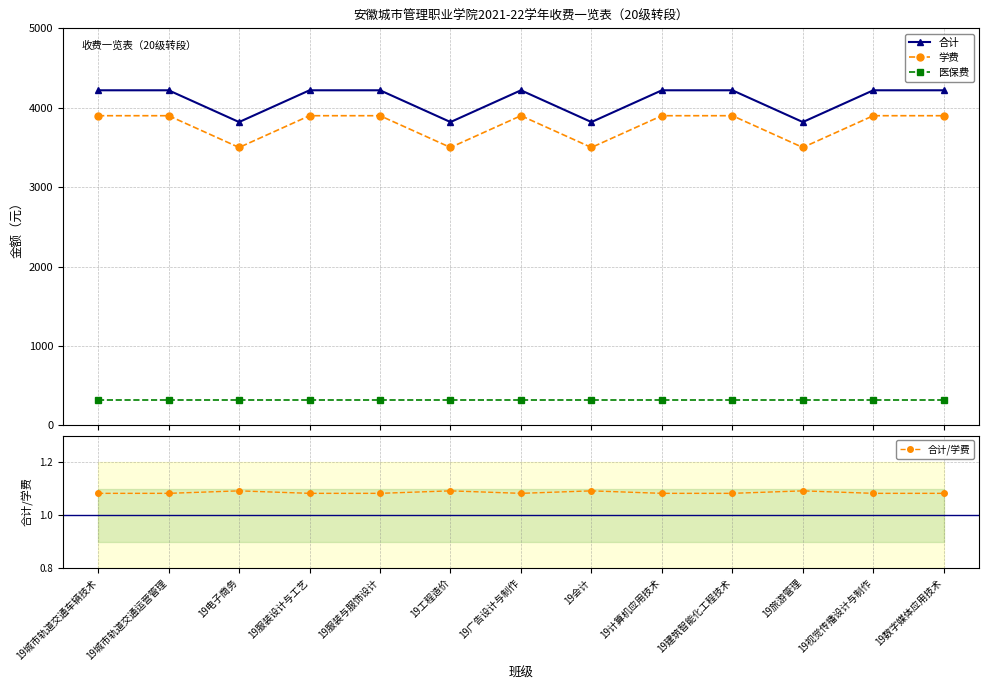

What position from the left is 19建筑智能化工程技术?

10